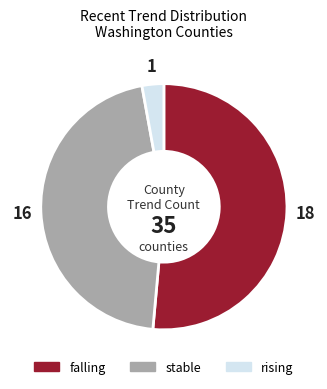

Approximately how many times larger is the value at stable compared to falling?

0.9